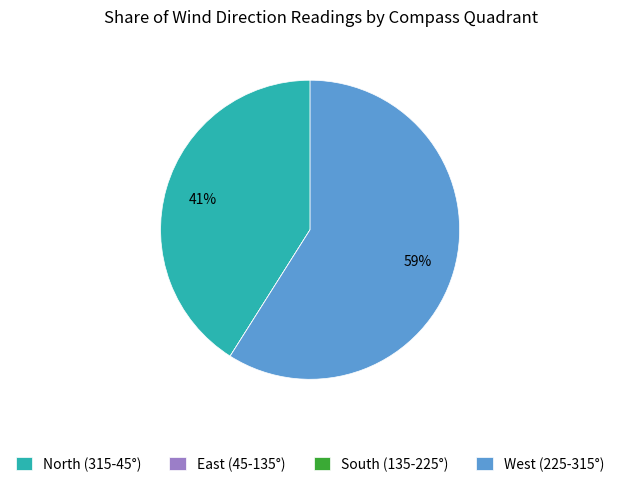

To the nearest percent, what portion does West (225-315°) represent?

59%